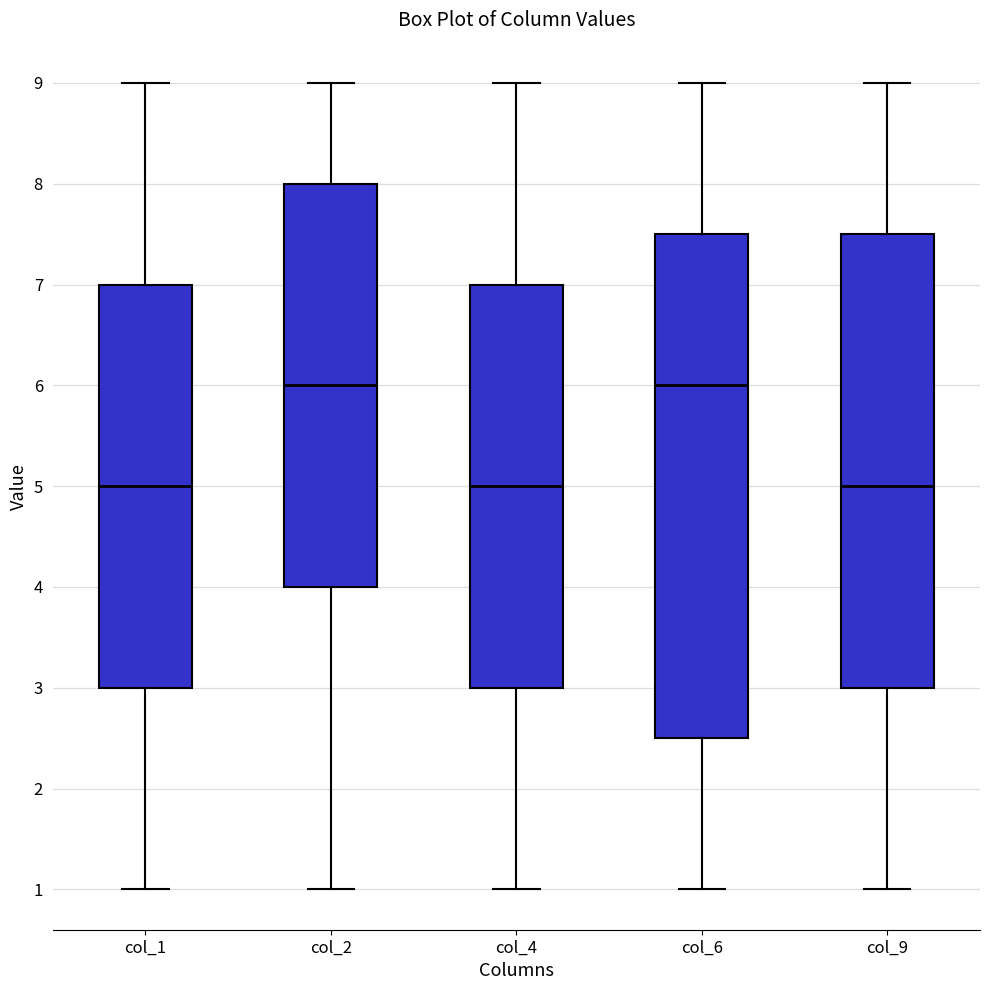

Reading left to right, transcribe this box plot: for each box, give where its median line is, the range the box spans, and where its two whiskers end, as read against the y-axis. The values are not printed on the chart, so give them approximately, as read against the axis.

col_1: median 5.0, box 3.0 to 7.0, whiskers 1.0 to 9.0
col_2: median 6.0, box 4.0 to 8.0, whiskers 1.0 to 9.0
col_4: median 5.0, box 3.0 to 7.0, whiskers 1.0 to 9.0
col_6: median 6.0, box 2.5 to 7.5, whiskers 1.0 to 9.0
col_9: median 5.0, box 3.0 to 7.5, whiskers 1.0 to 9.0